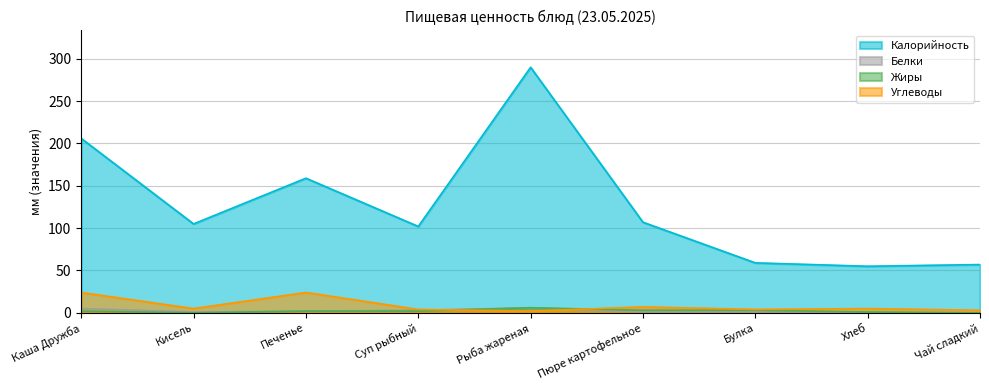

True or false: Калорийность and Белки intersect in this chart.

False